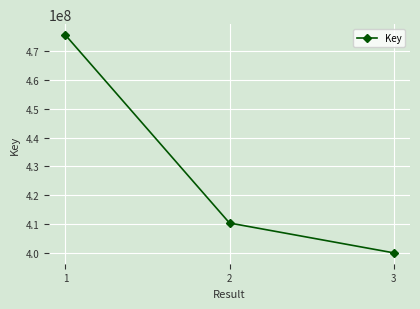

Reading left to right, list all the values displayed in this chart.

1=475488061	2=410411424	3=400091051